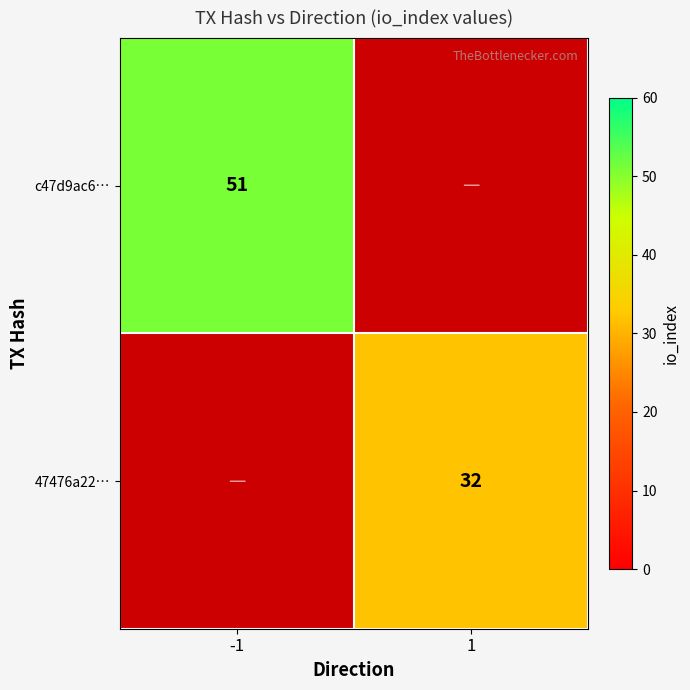

True or false: c47d9ac6… has a value of 51 at -1.

True